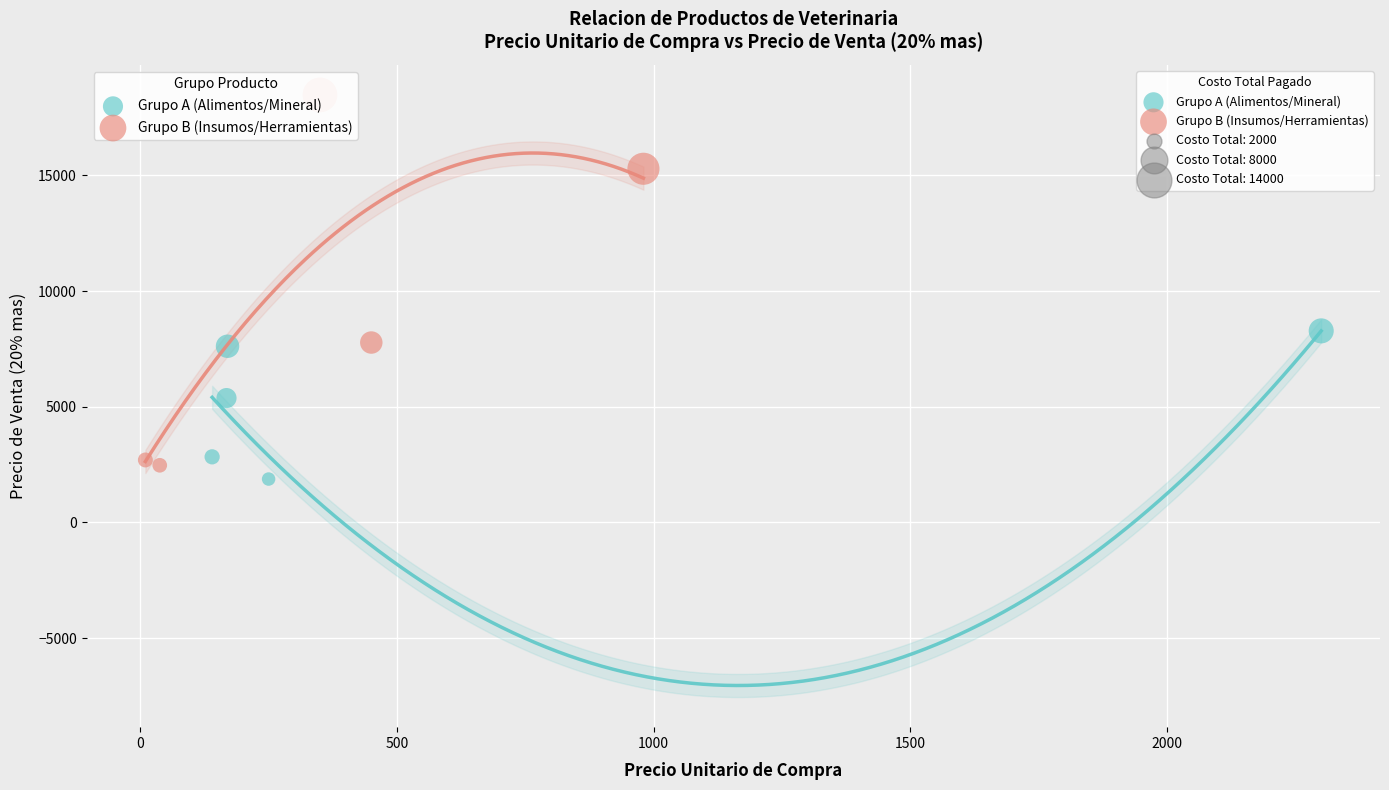

Which series has the widest spread of Y values?

Grupo B (Insumos/Herramientas)